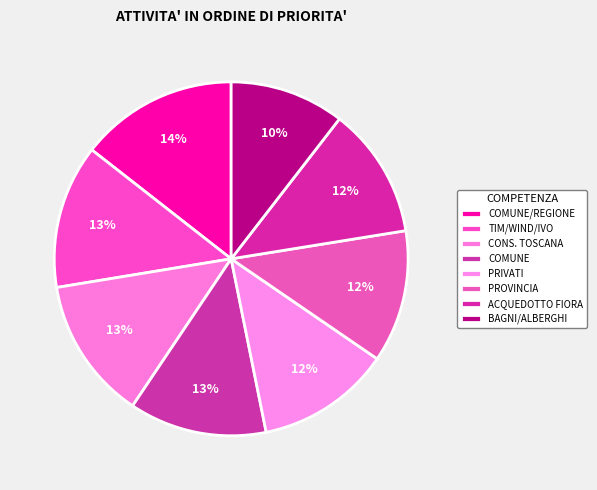

Does any single category account for the majority?

No